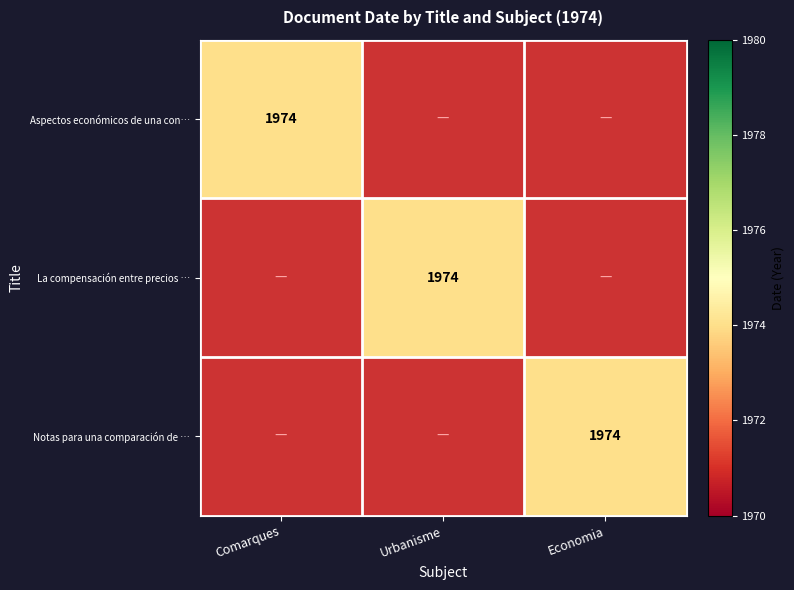

At which category is the sum across all series the highest?

Comarques